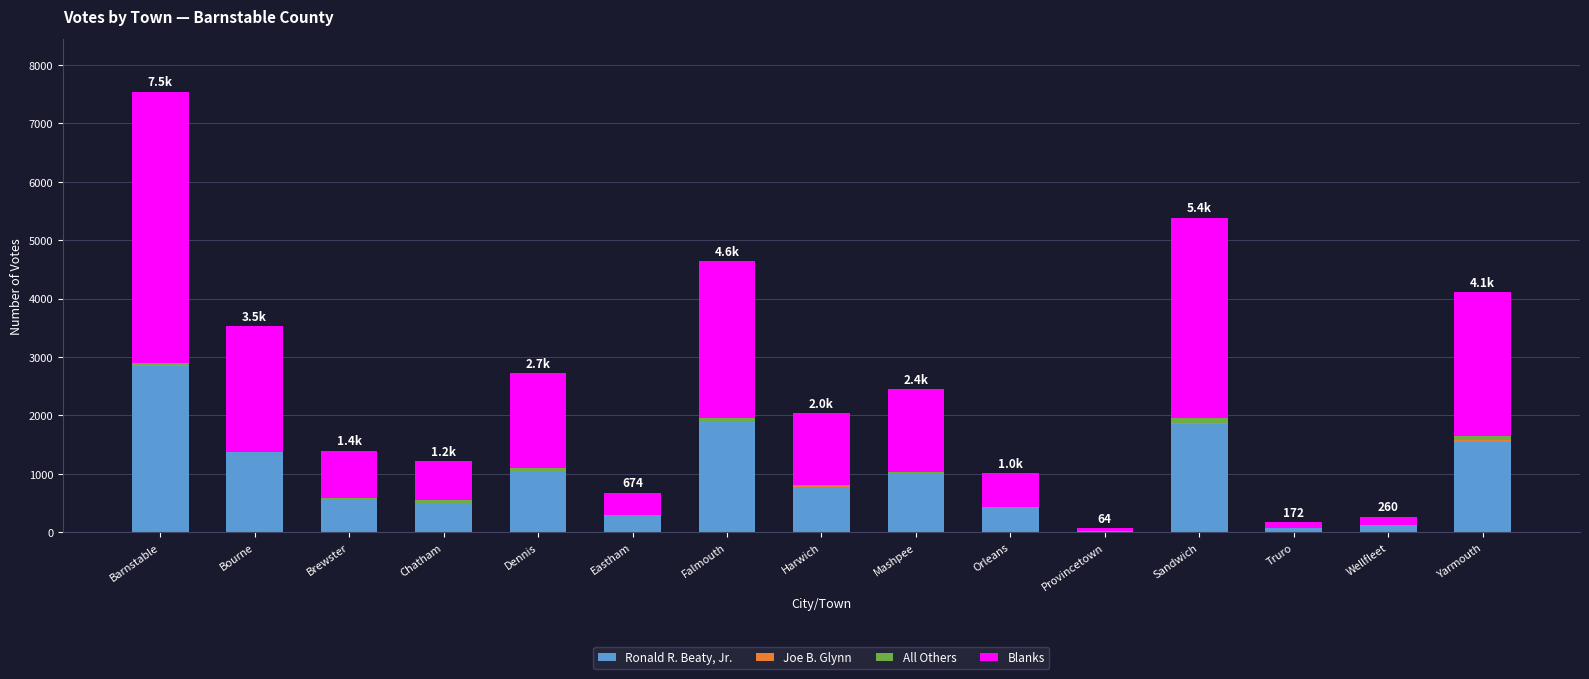

Which category has the highest value in the Ronald R. Beaty, Jr. series?

Barnstable